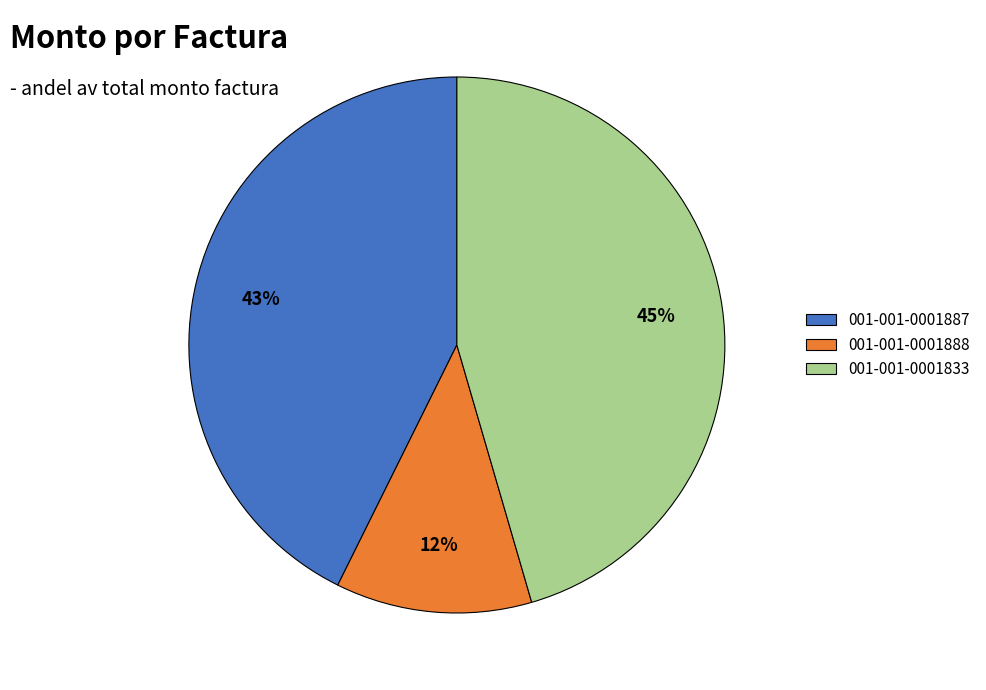

Is there any slice that represents more than half of the pie?

No